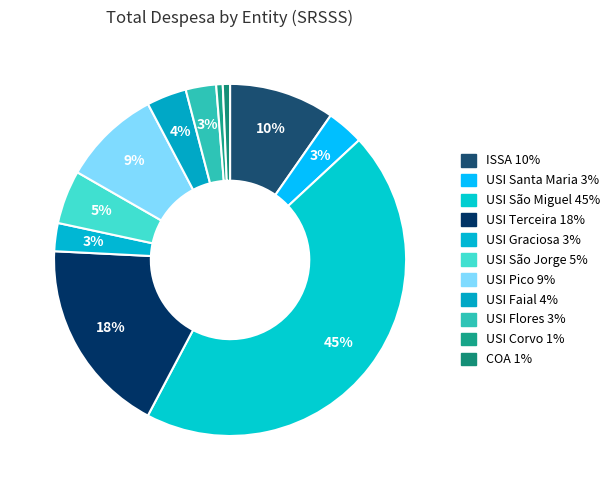

To the nearest percent, what is the combined percentage of USI Santa Maria and USI Terceira?

21%